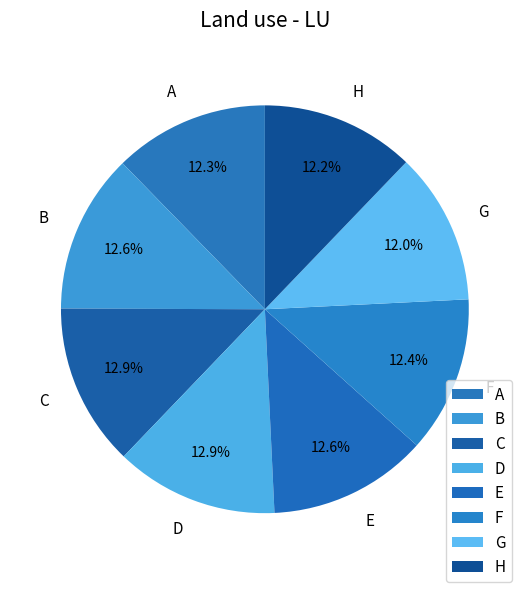

How much of the chart is everything except E?

87.4%